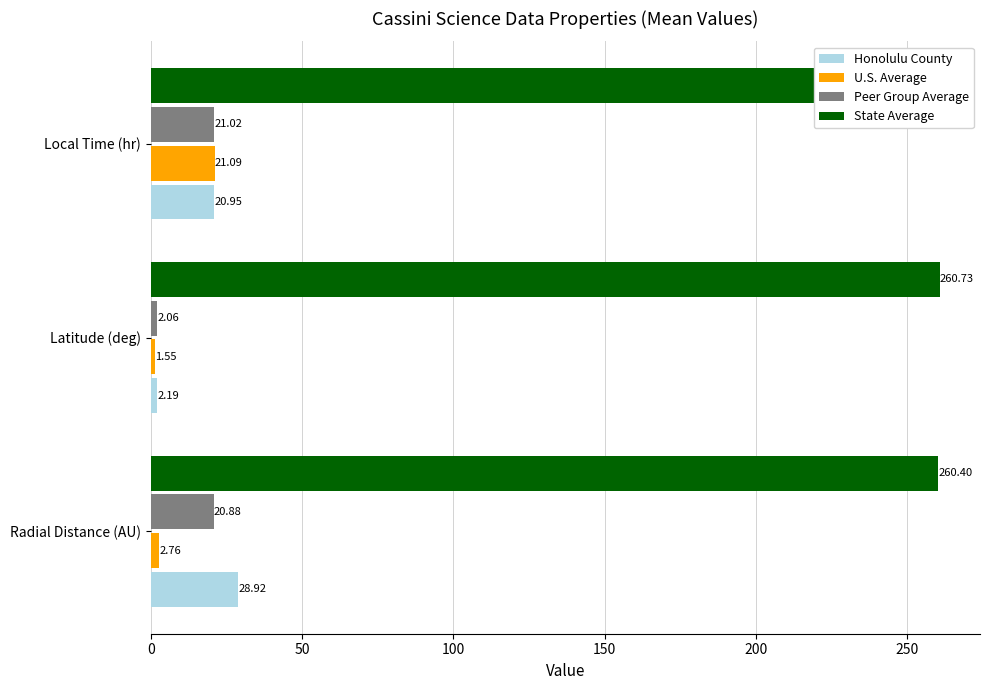

At how many categories does at least one series exceed 85?

3